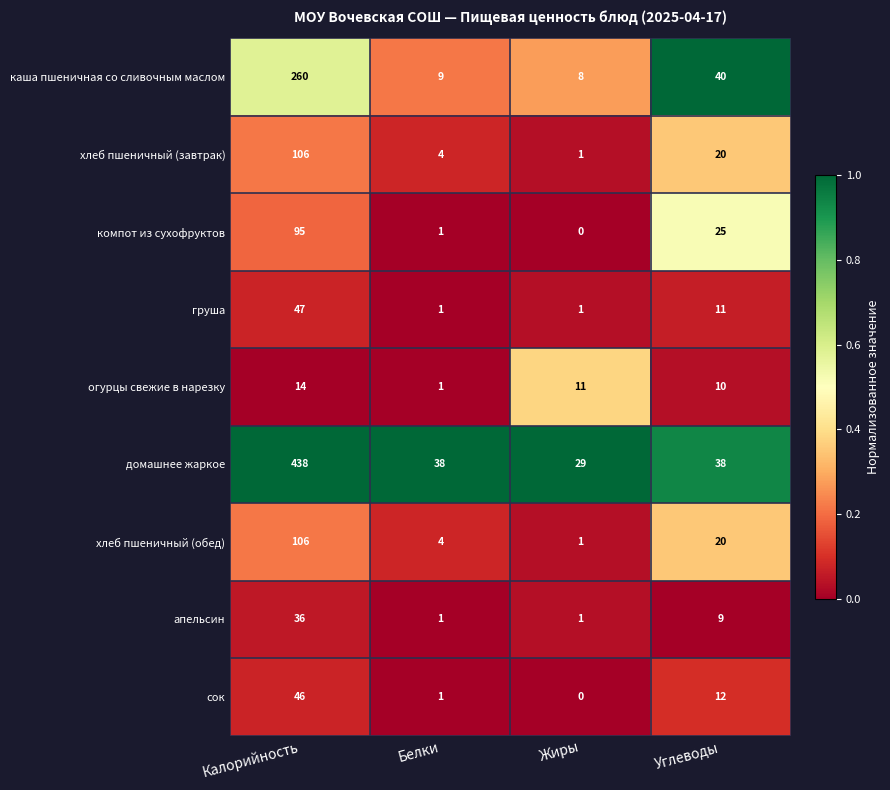

At how many categories does at least one series exceed 0?

4